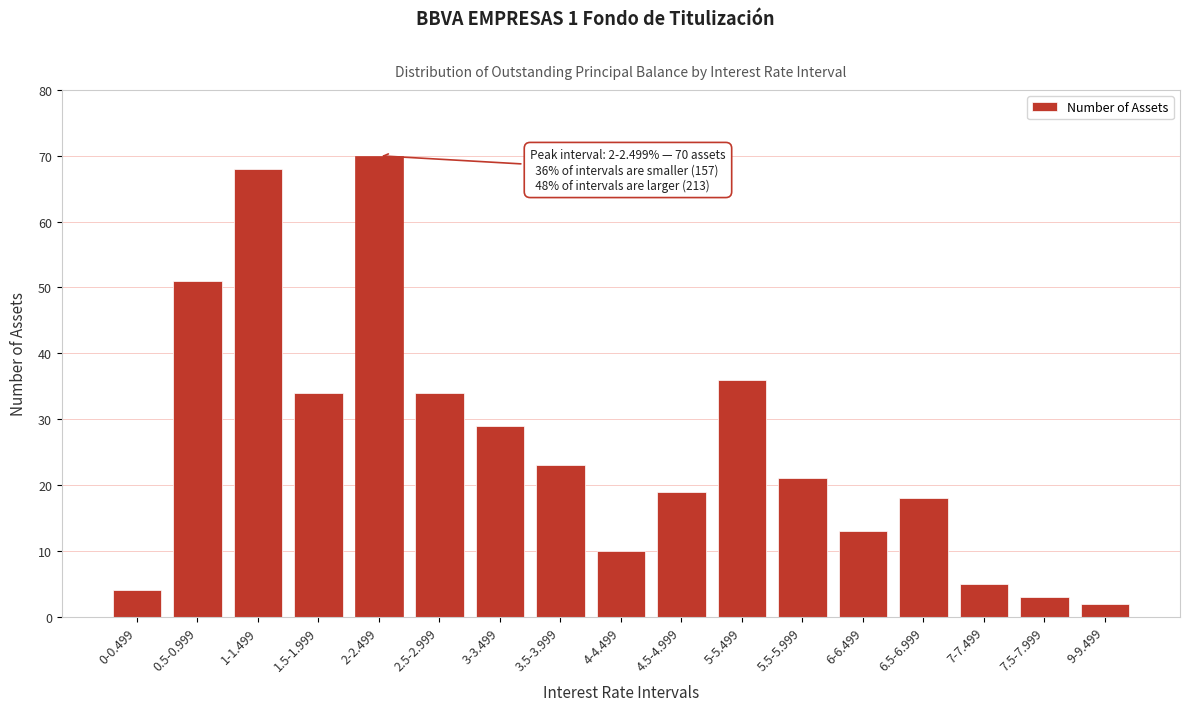

Reading right to left, list all the values displayed in this chart.

2	3	5	18	13	21	36	19	10	23	29	34	70	34	68	51	4